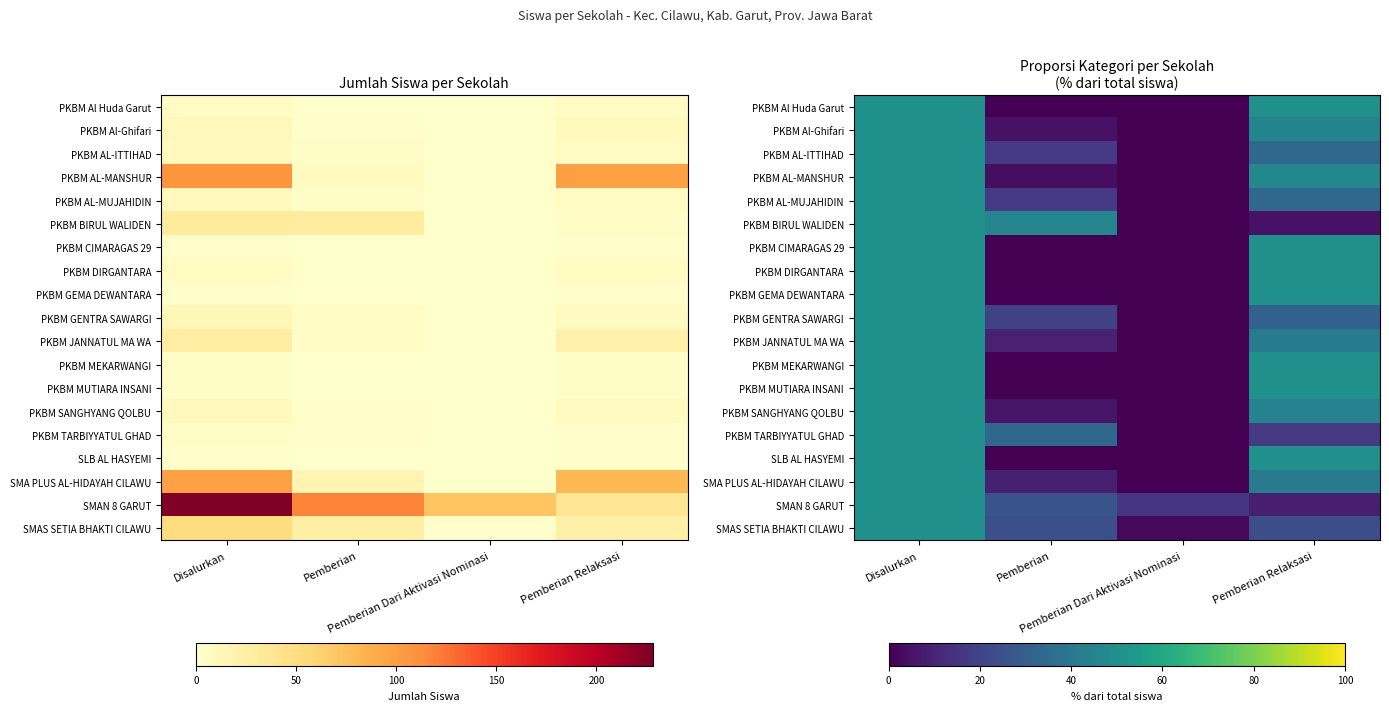

How many values in the PKBM SANGHYANG QOLBU series exceed 44?

2